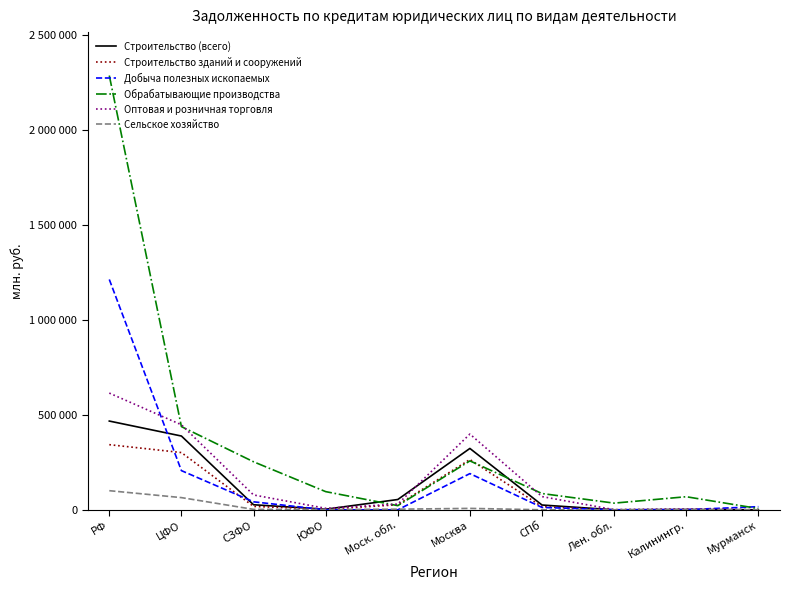

At which category does Сельское хозяйство reach its first local valley?

ЮФО